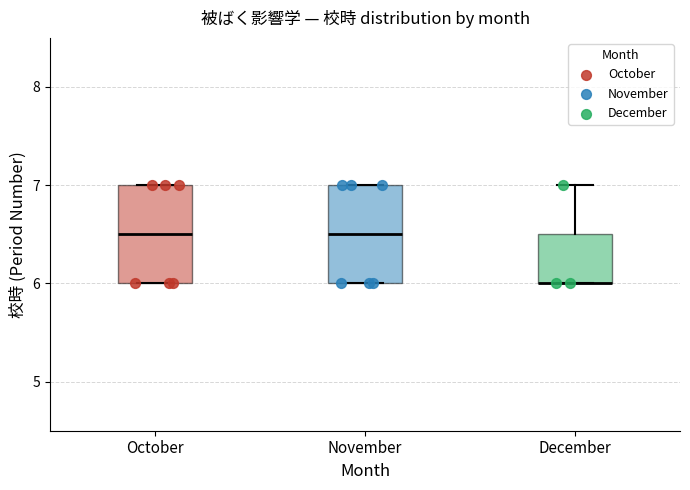

Reading left to right, read every box against the y-axis: the position of its median line, the range the box covers, and the ends of its whiskers. The values are not printed on the chart, so give them approximately, as read against the axis.

October: median 6.5, box 6.0 to 7.0, whiskers 6.0 to 7.0
November: median 6.5, box 6.0 to 7.0, whiskers 6.0 to 7.0
December: median 6.0 (drawn on the box's lower edge), box 6.0 to 6.5, whiskers 6.0 to 7.0